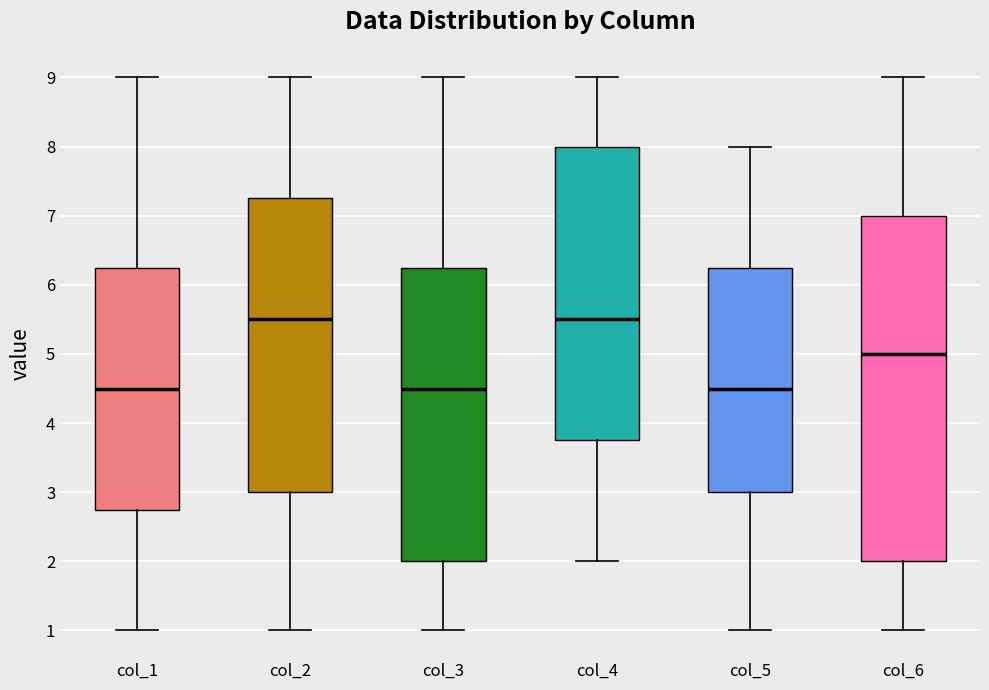

Reading left to right, read every box against the y-axis: the position of its median line, the range the box covers, and the ends of its whiskers. The values are not printed on the chart, so give them approximately, as read against the axis.

col_1: median 4.5, box 2.8 to 6.3, whiskers 1.0 to 9.0
col_2: median 5.5, box 3.0 to 7.3, whiskers 1.0 to 9.0
col_3: median 4.5, box 2.0 to 6.3, whiskers 1.0 to 9.0
col_4: median 5.5, box 3.8 to 8.0, whiskers 2.0 to 9.0
col_5: median 4.5, box 3.0 to 6.3, whiskers 1.0 to 8.0
col_6: median 5.0, box 2.0 to 7.0, whiskers 1.0 to 9.0